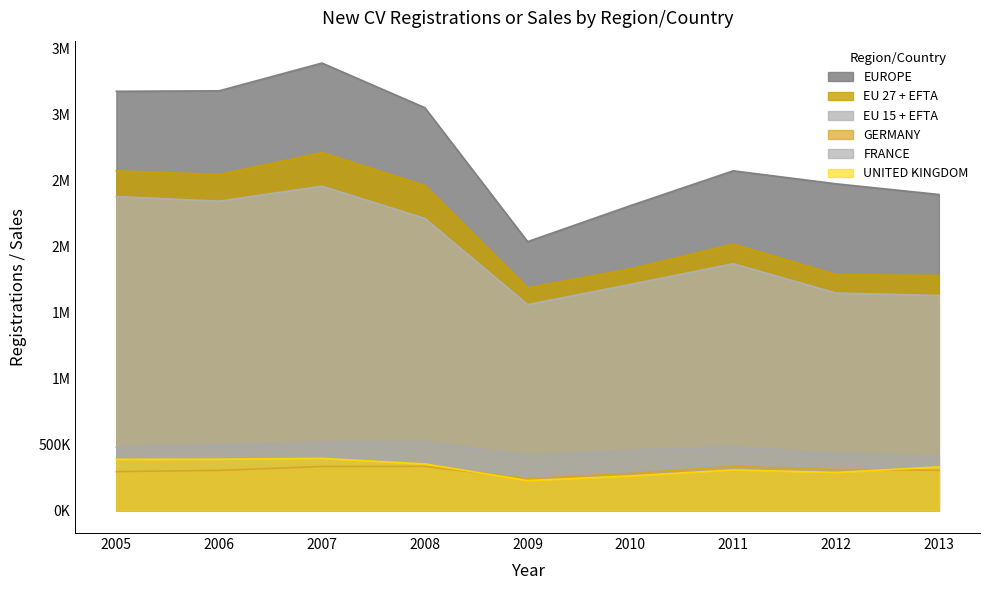

What is the value of the EU 15 + EFTA point at the 4th from the left?

2211214